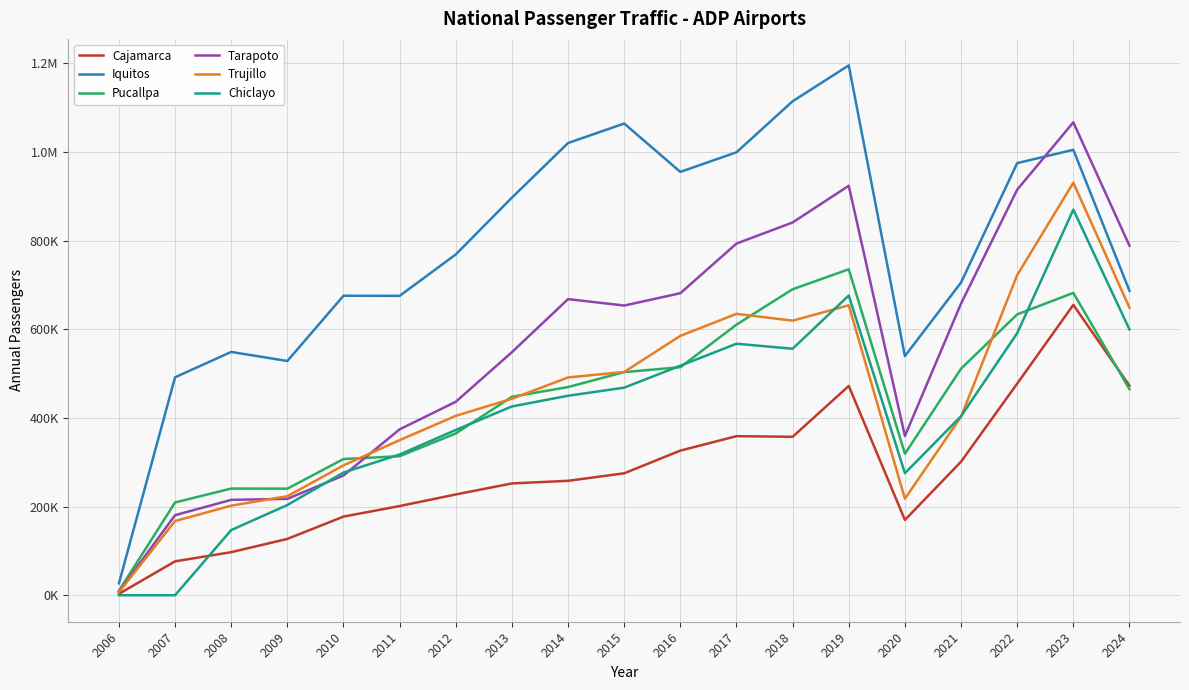

The Trujillo series shows 722403 at 2022. True or false?

True